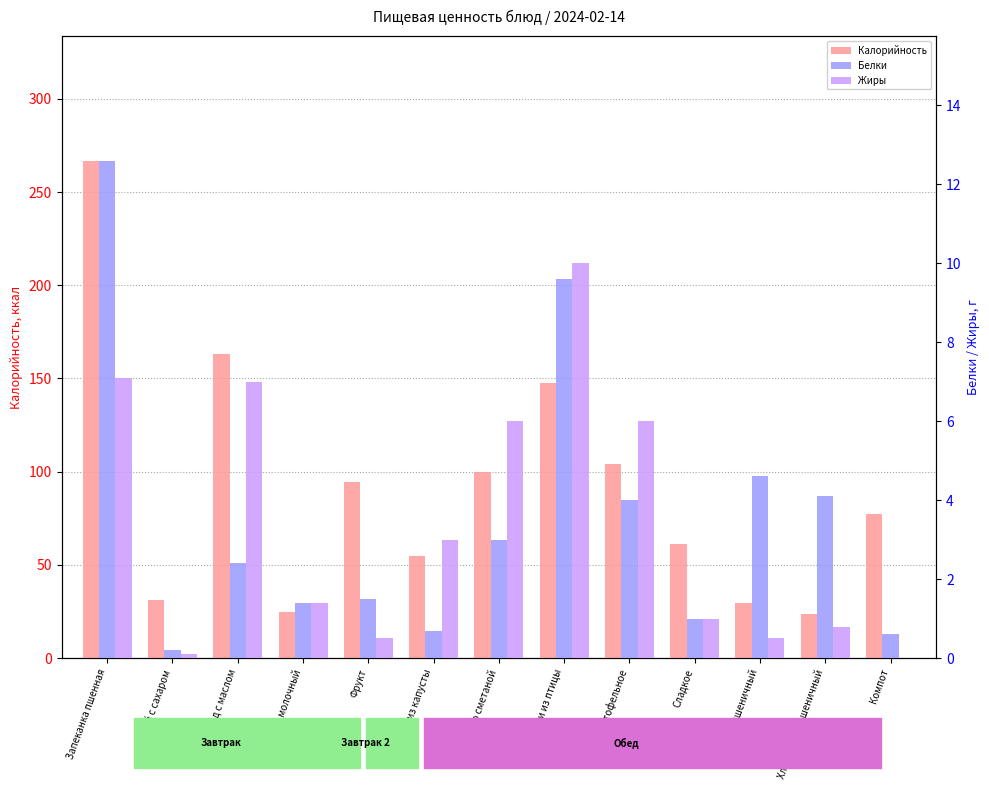

How many values in the Жиры series are below 1?

5